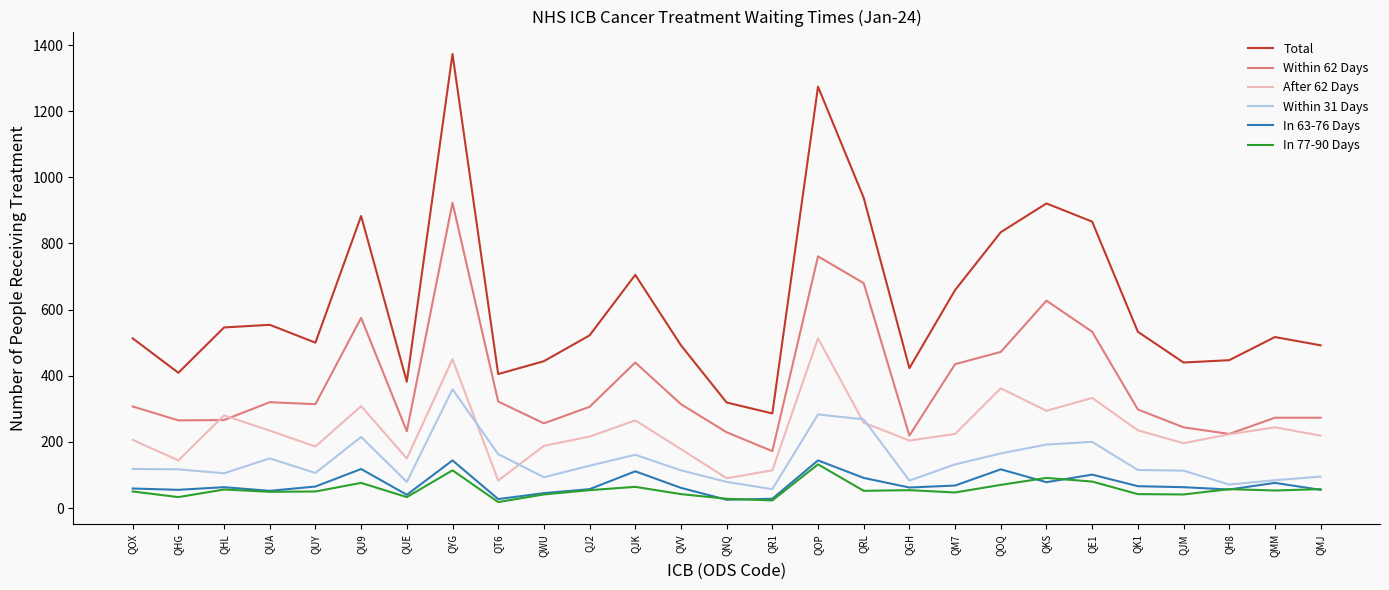

True or false: Total and Within 31 Days cross at least once.

False